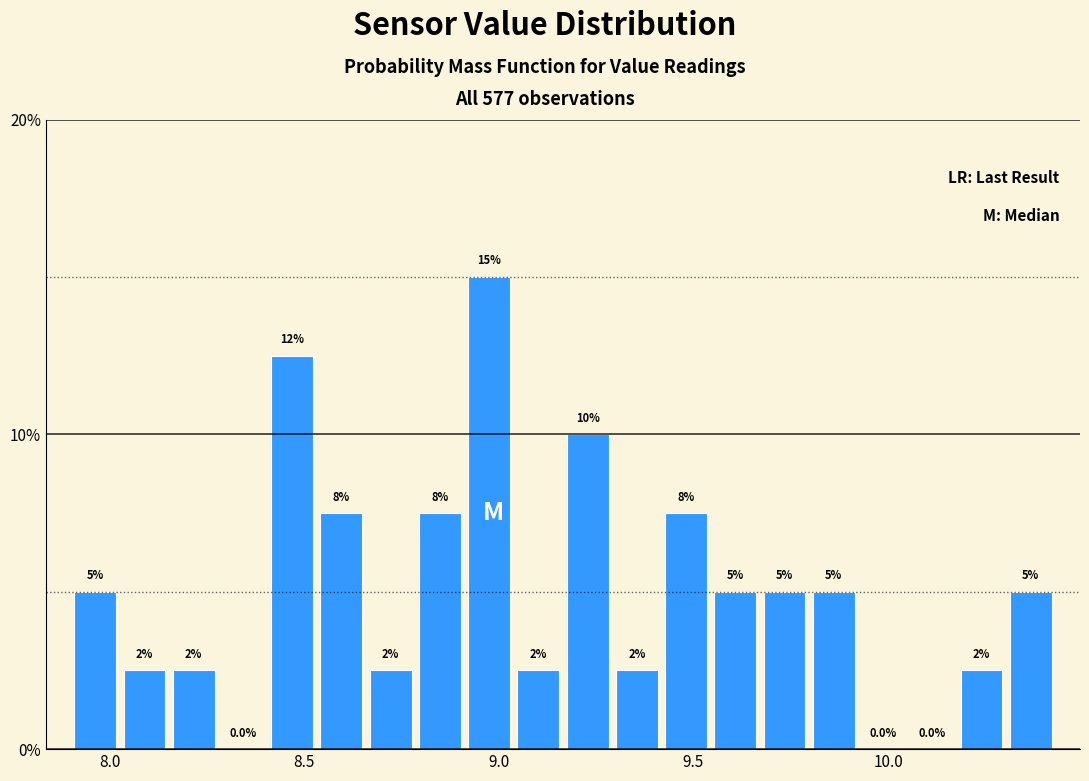

Around what value on the x-axis is the tallest bar? Give the approximate position of its centre, as read against the axis.

9.00